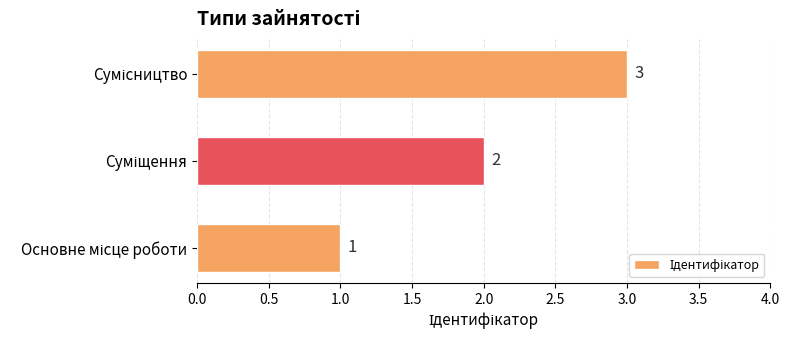

How many values are between 1 and 3?

3